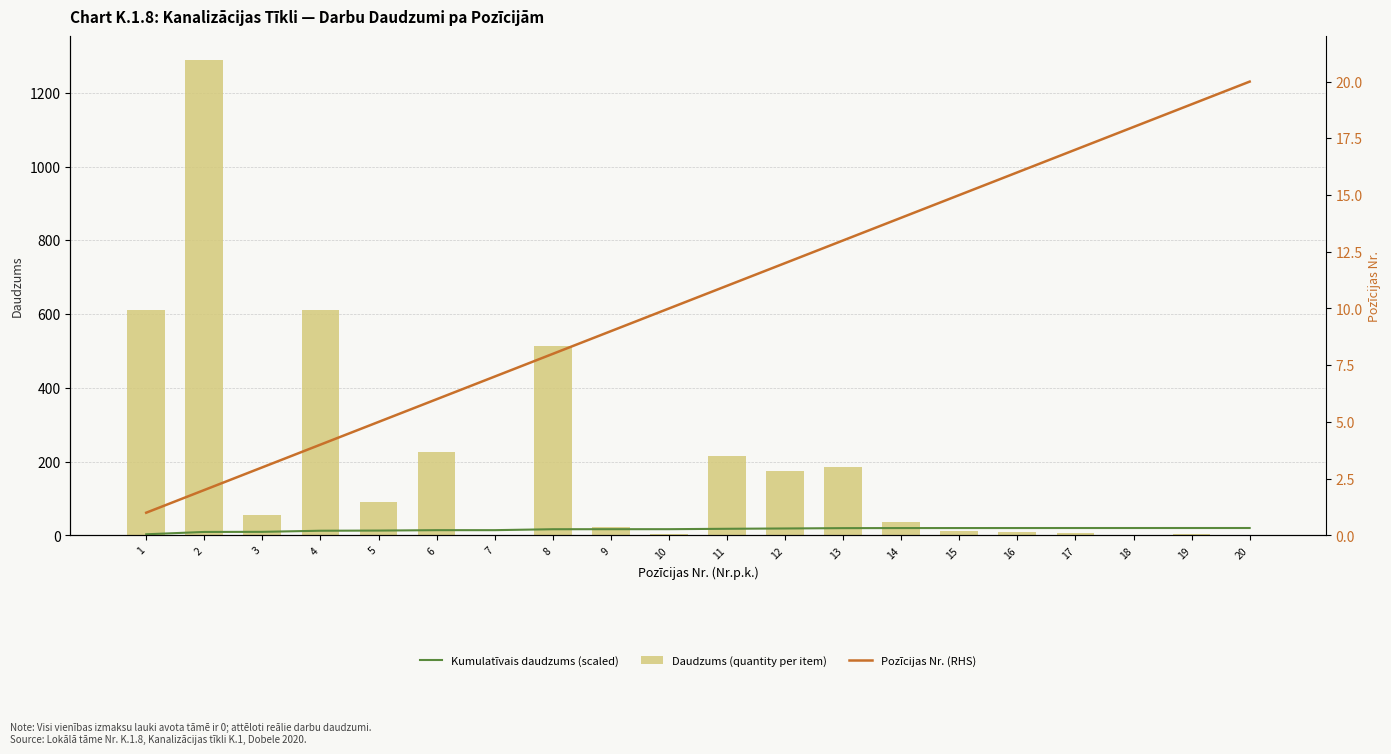

List the labels in order of Daudzums (quantity per item) value, largest first.

2, 1, 4, 8, 6, 11, 13, 12, 5, 3, 14, 9, 15, 16, 17, 10, 19, 7, 18, 20